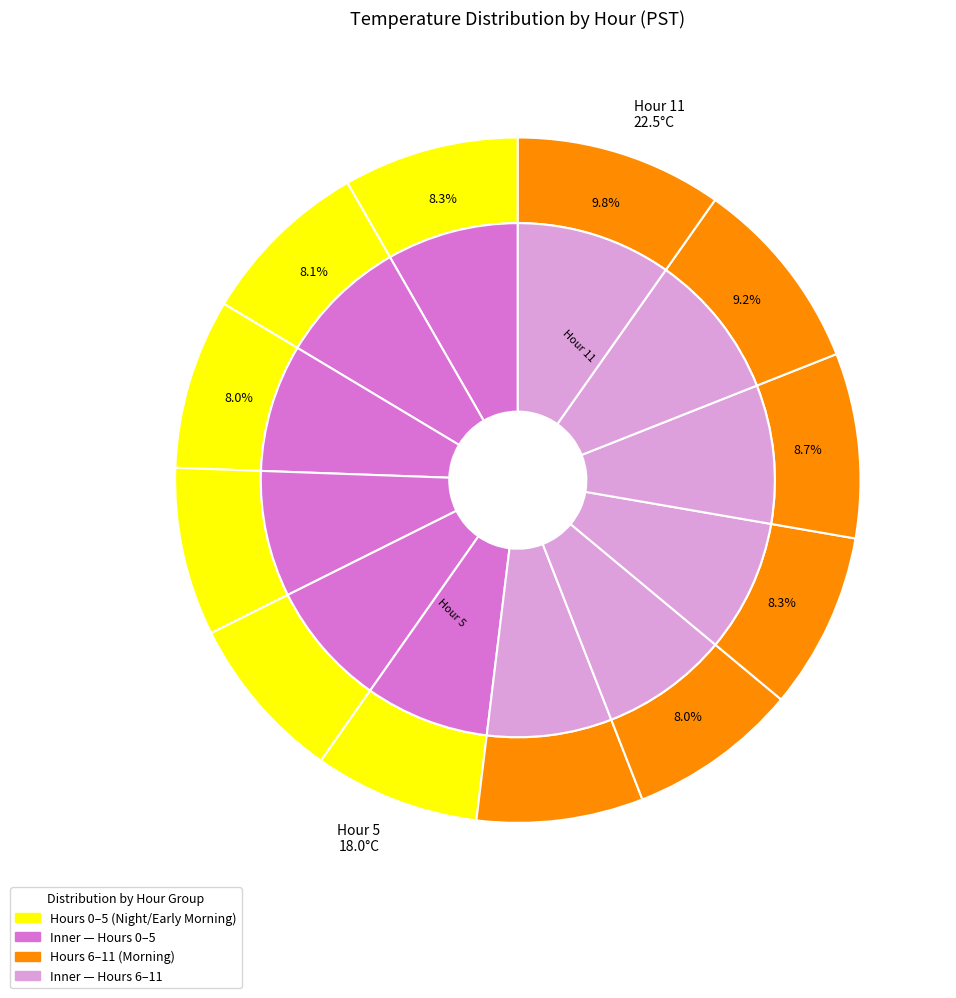

Is Hour 6 the majority of the pie?

No